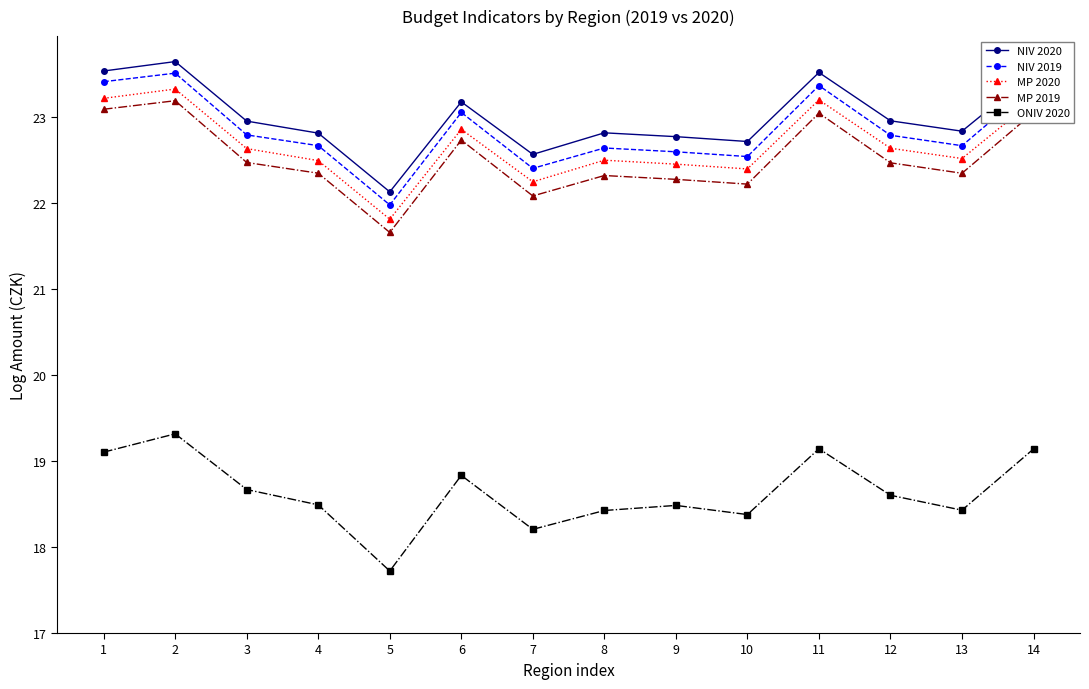

How many values in the MP 2020 series are below 22?

1